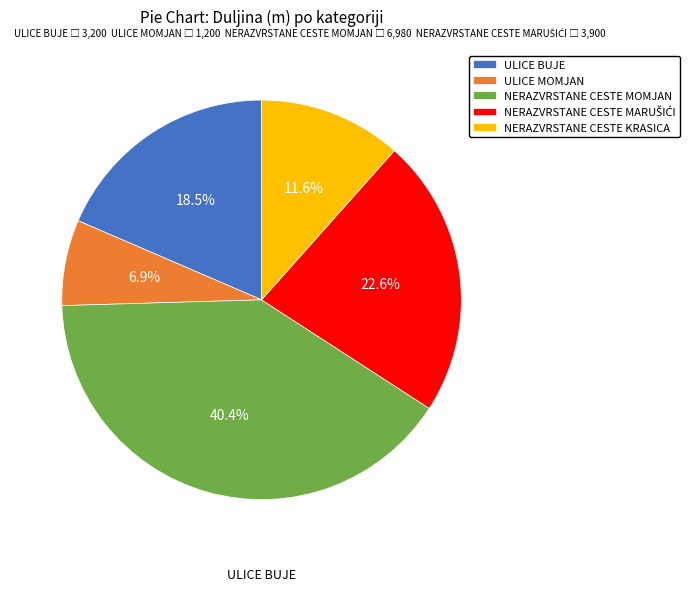

How many segments does this pie chart have?

5